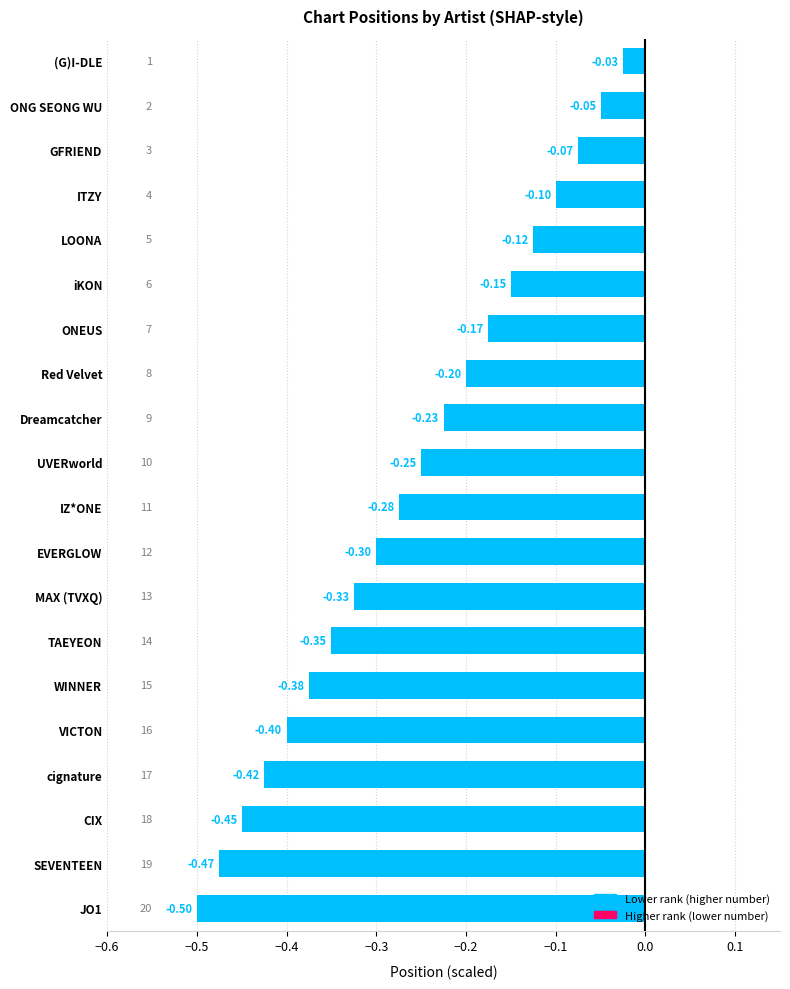

What is the label of the 15th bar from the bottom?

iKON